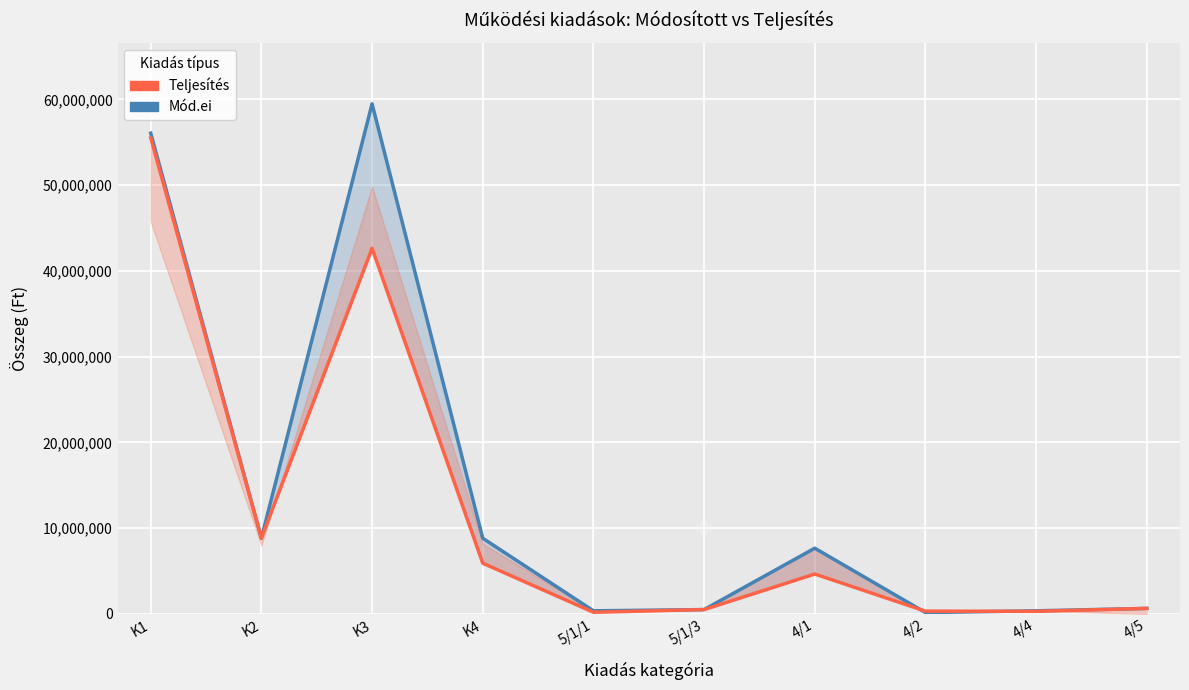

What is the difference between the Teljesítés values at 4/4 and 5/1/3?

203632